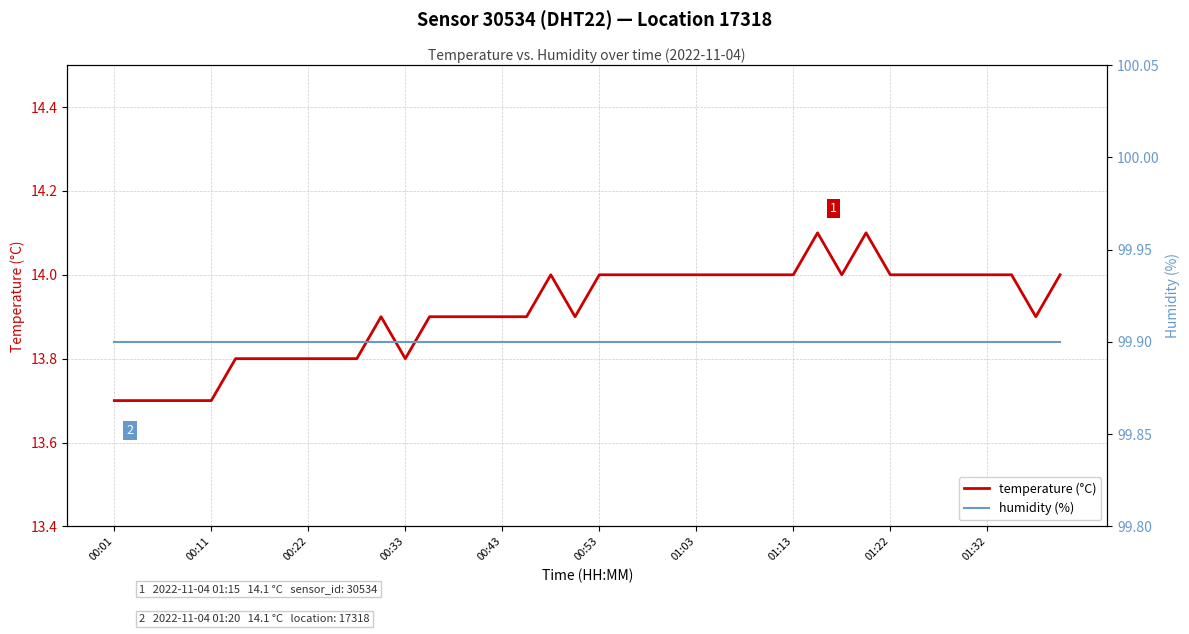

What is the difference between the maximum and minimum values in the temperature (°C) series?

0.4